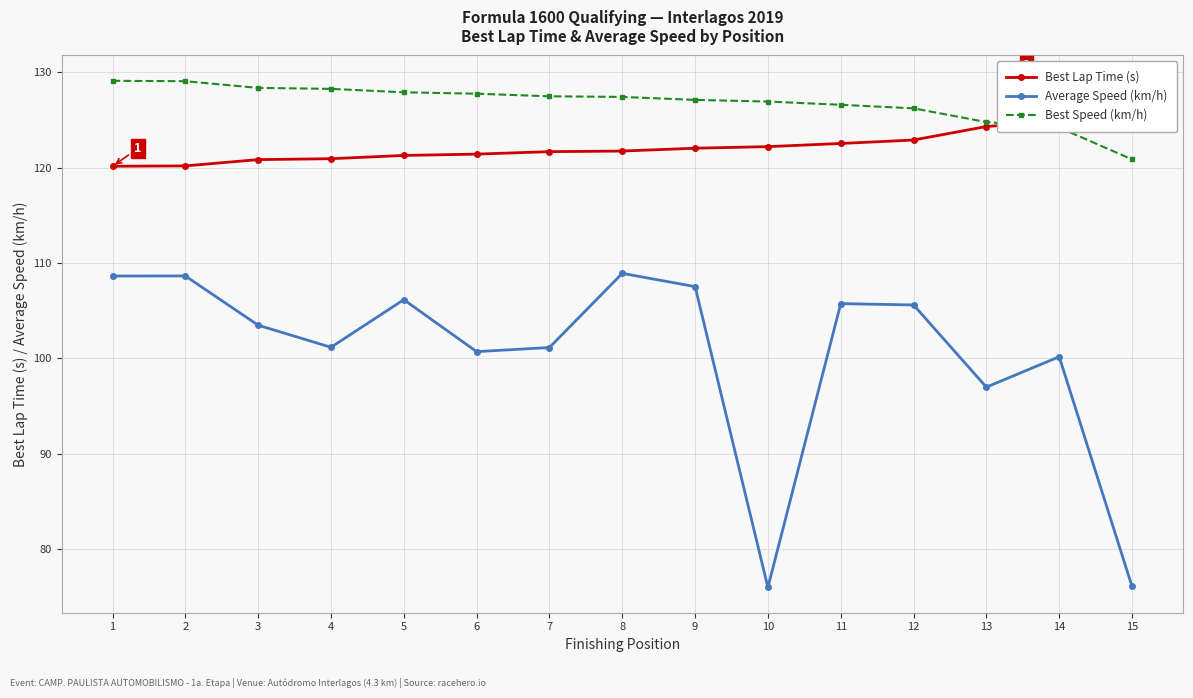

Which has a higher value, 8 or 1?

8